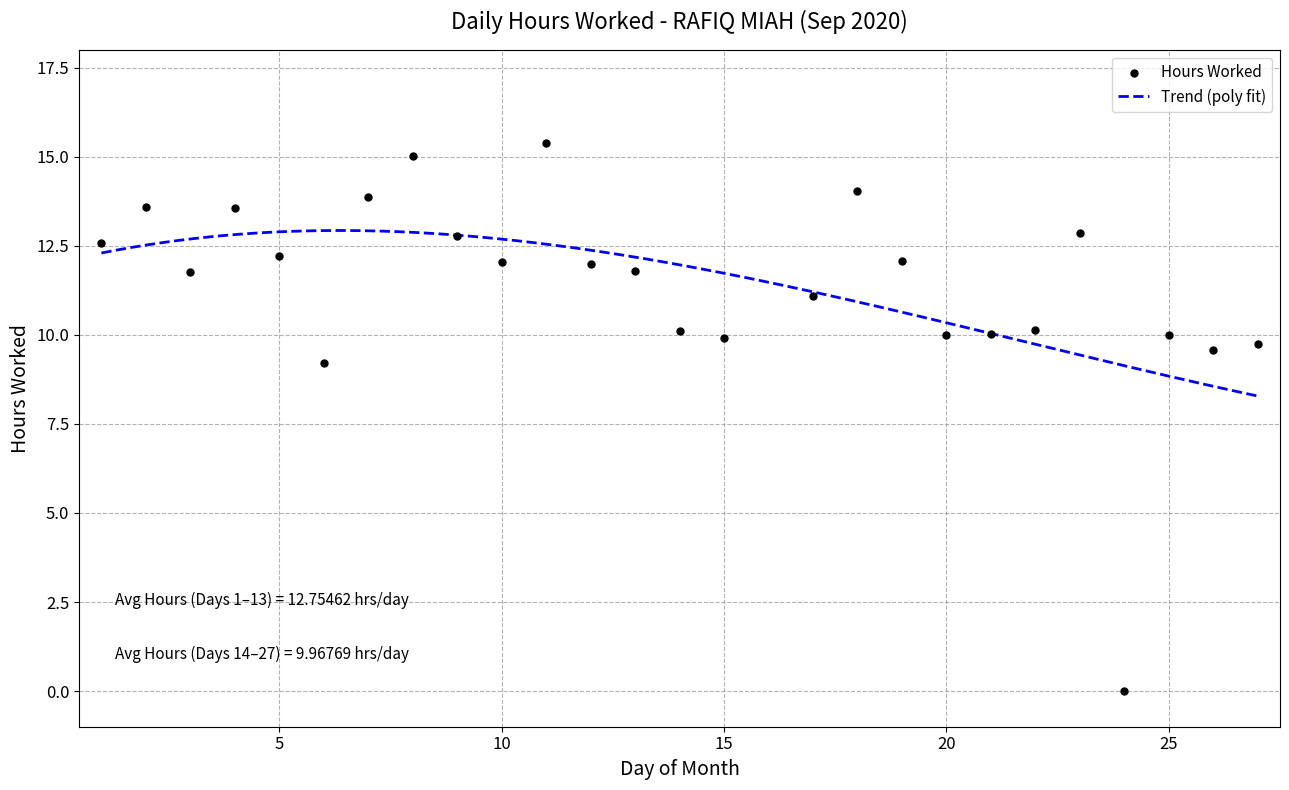

What is the ratio of the value at 21 to the value at 8?

0.7